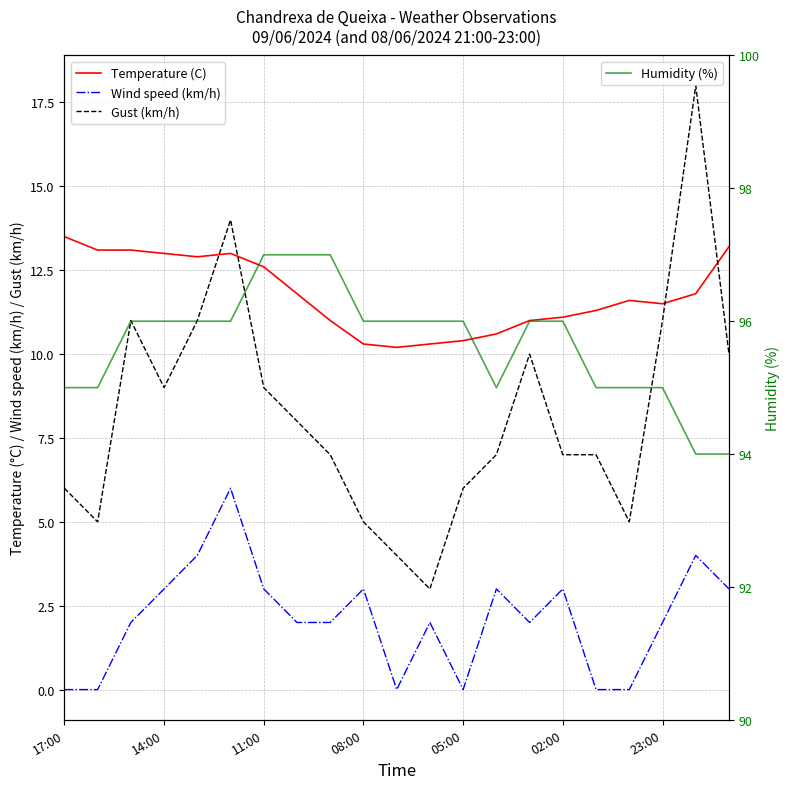

How many data points in Humidity (%) are less than 96?

8